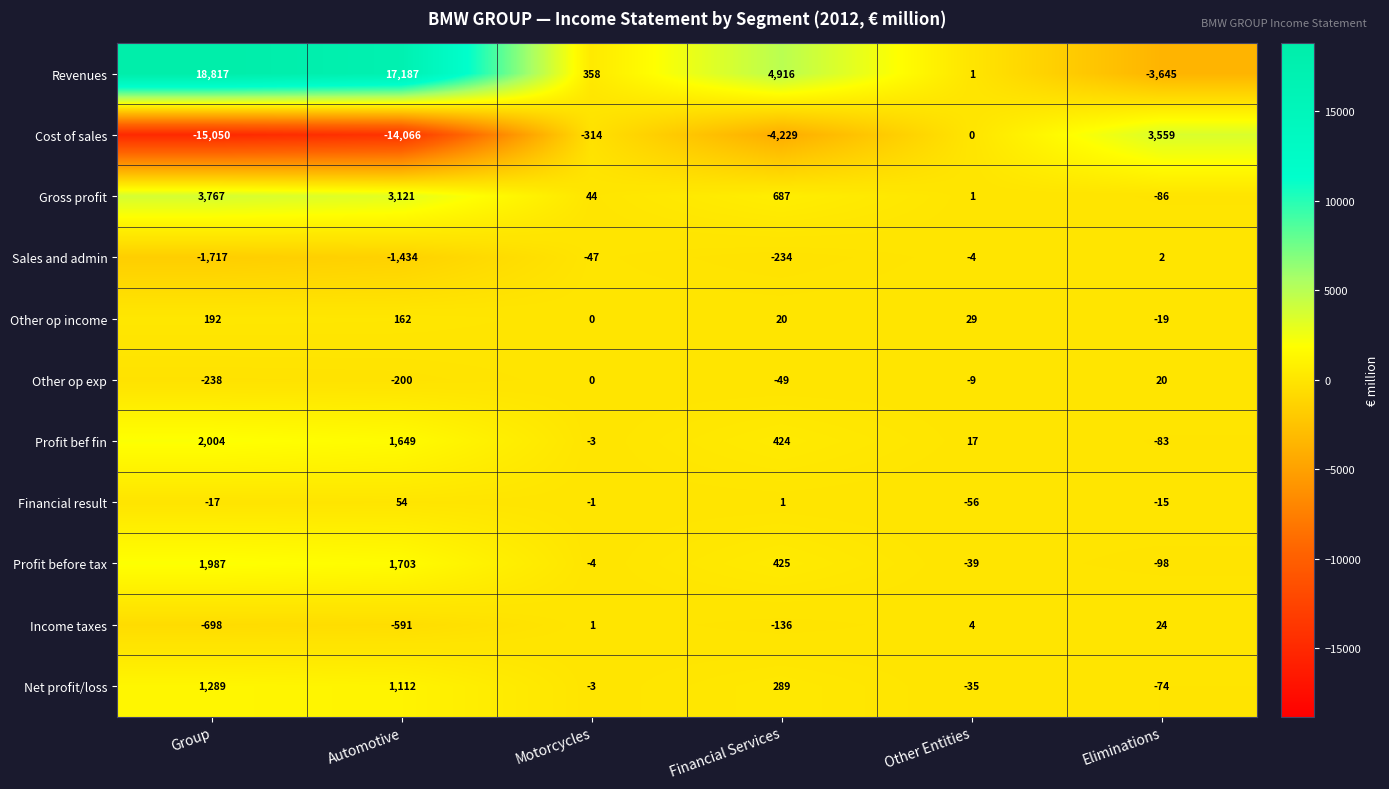

True or false: Financial result has a value of -101 at Other Entities.

False